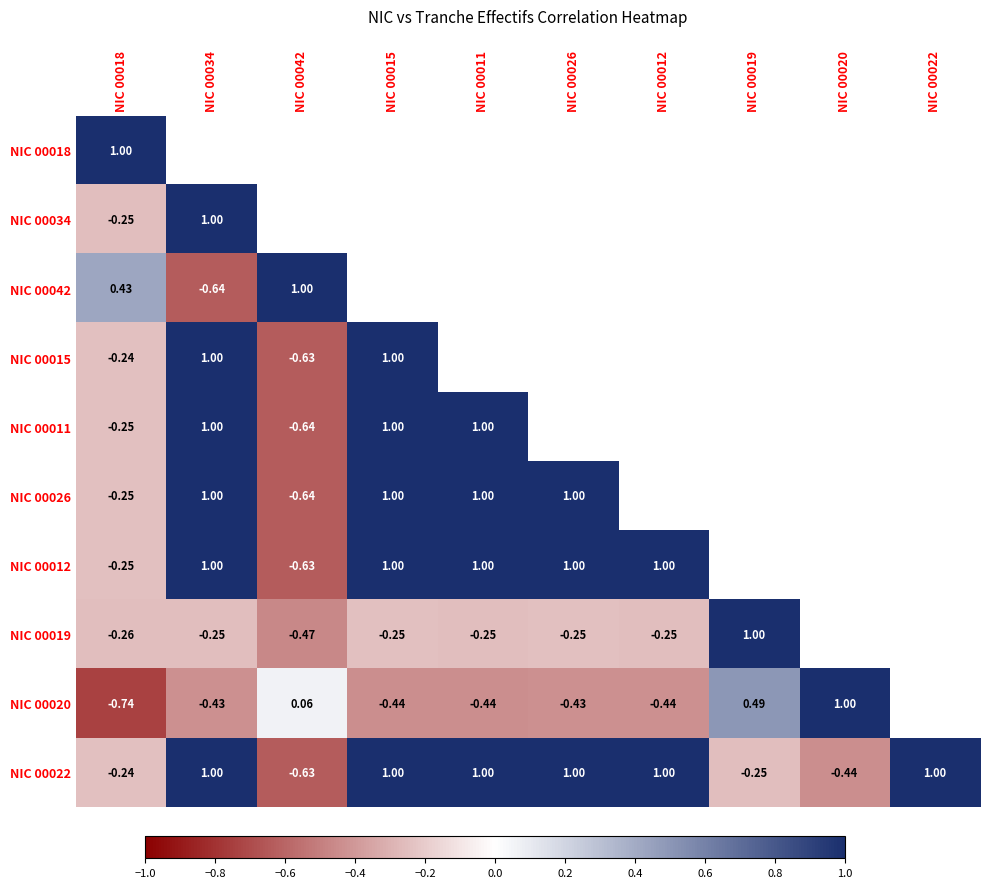

What is the maximum value shown in the chart?

1.0